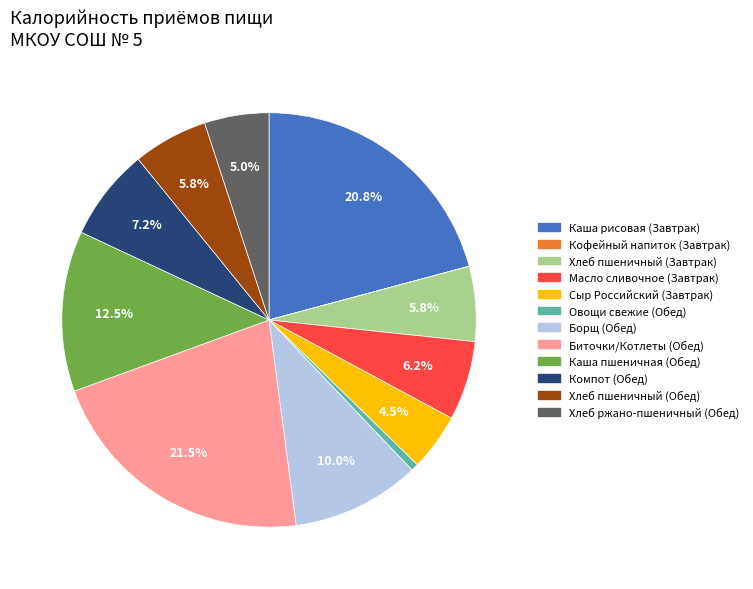

Is there any slice that represents more than half of the pie?

No